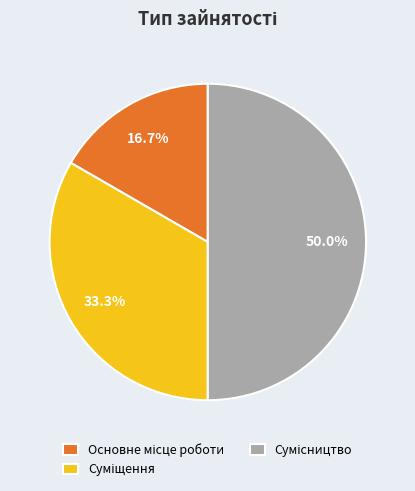

Count the number of slices in the pie.

3